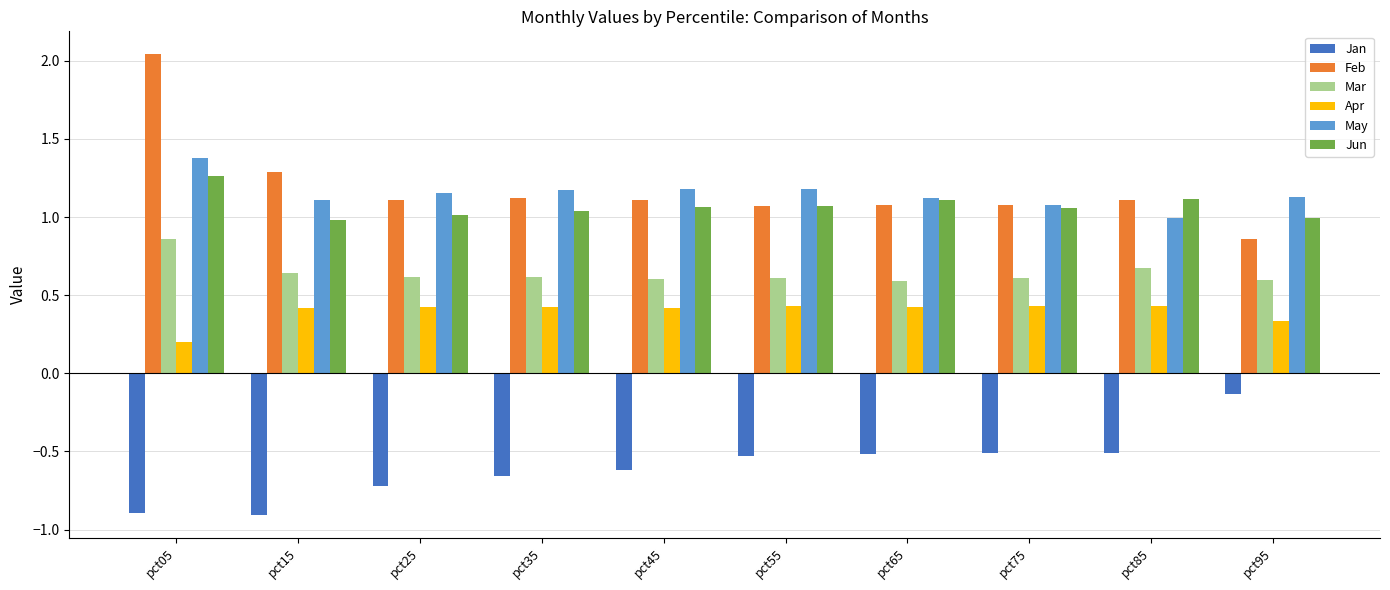

How many values in the May series are below 1?

1